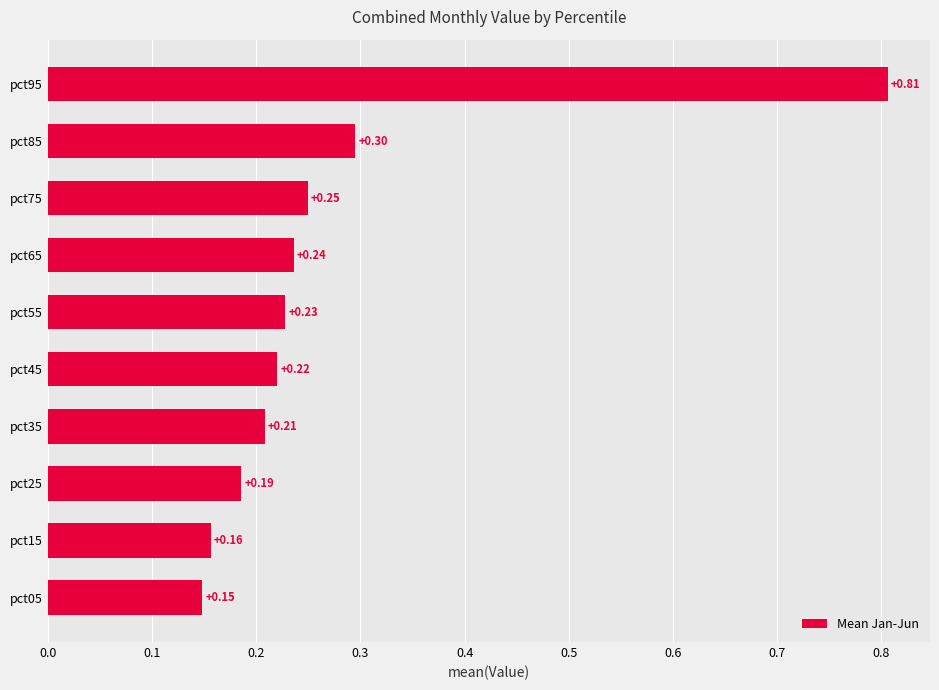

Rank the categories by value from highest to lowest.

pct95, pct85, pct75, pct65, pct55, pct45, pct35, pct25, pct15, pct05